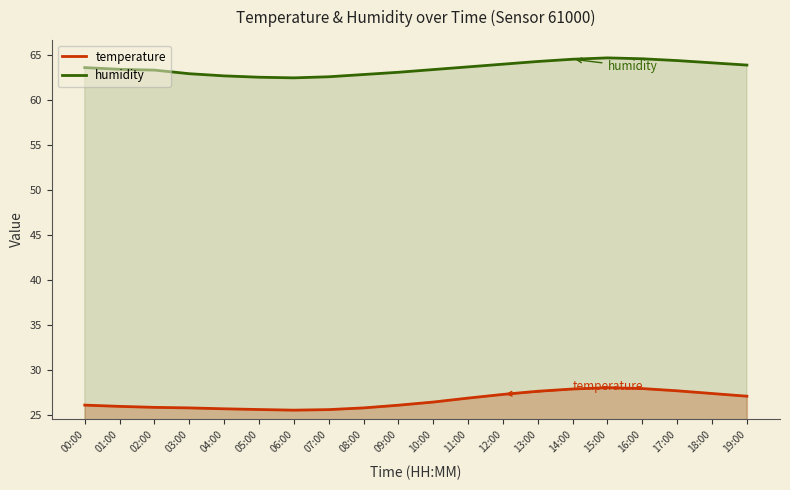

How many lines are shown in the chart?

2